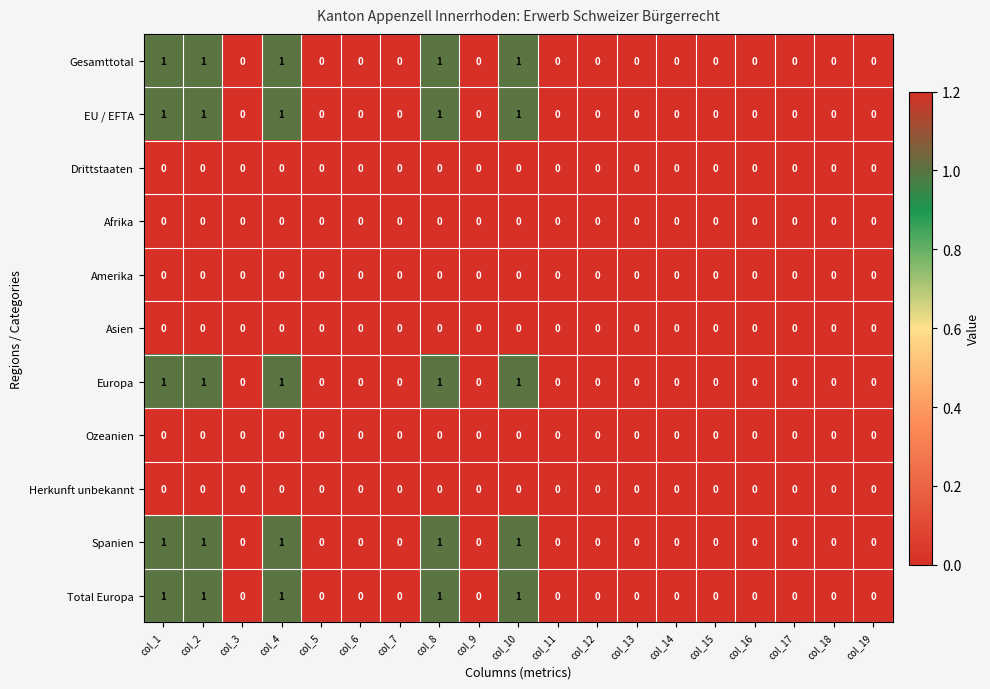

Is the value of Ozeanien at col_5 greater than the value of EU / EFTA at col_8?

No